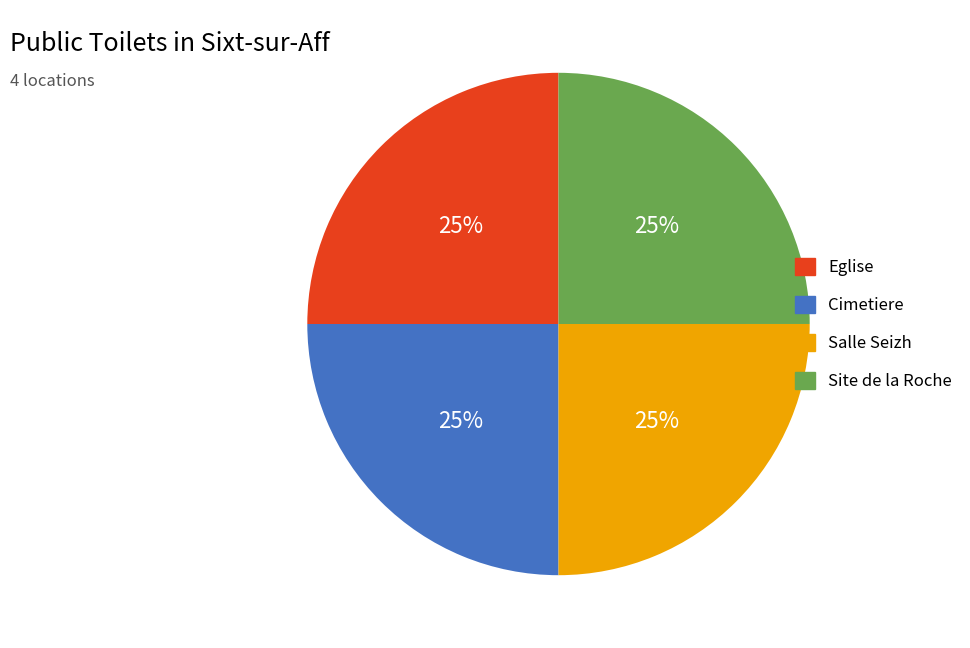

Is there a majority slice in this chart?

No